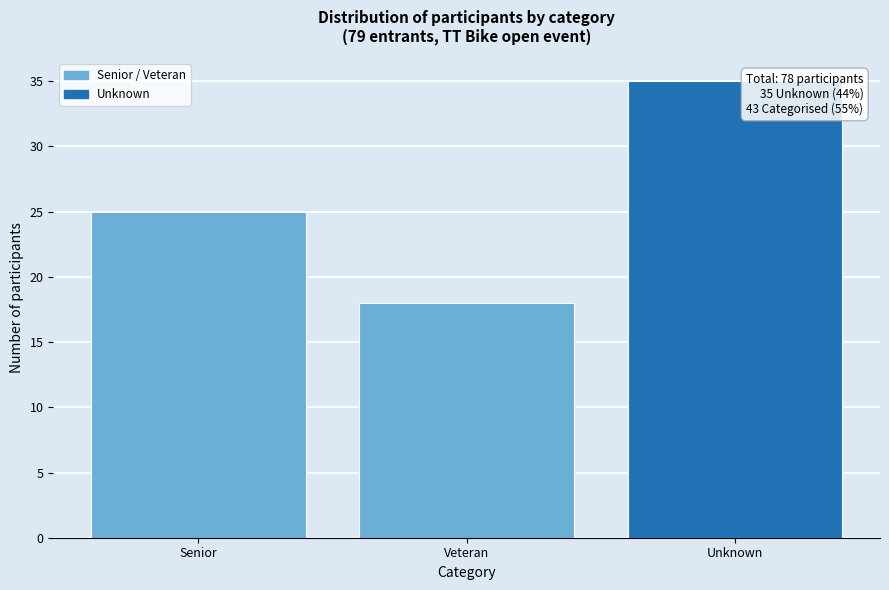

Reading left to right, what are all the values shown in this chart?

Senior=25	Veteran=18	Unknown=35